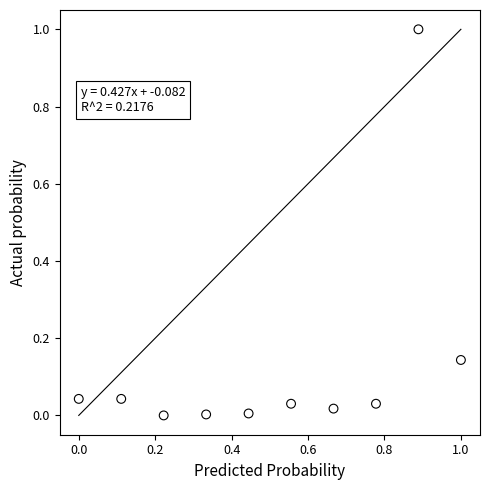

What is the range of Y values (max minus min)?

1.0